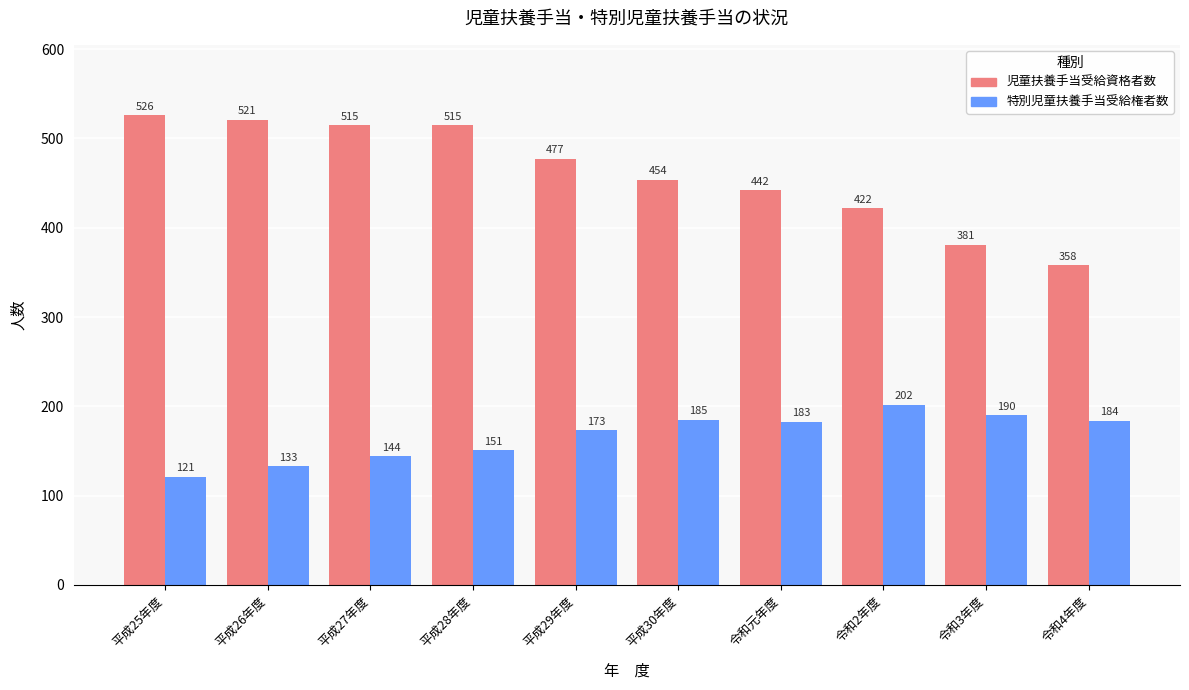

What is the sum of the 児童扶養手当受給資格者数 values at 令和元年度 and 令和2年度?

864